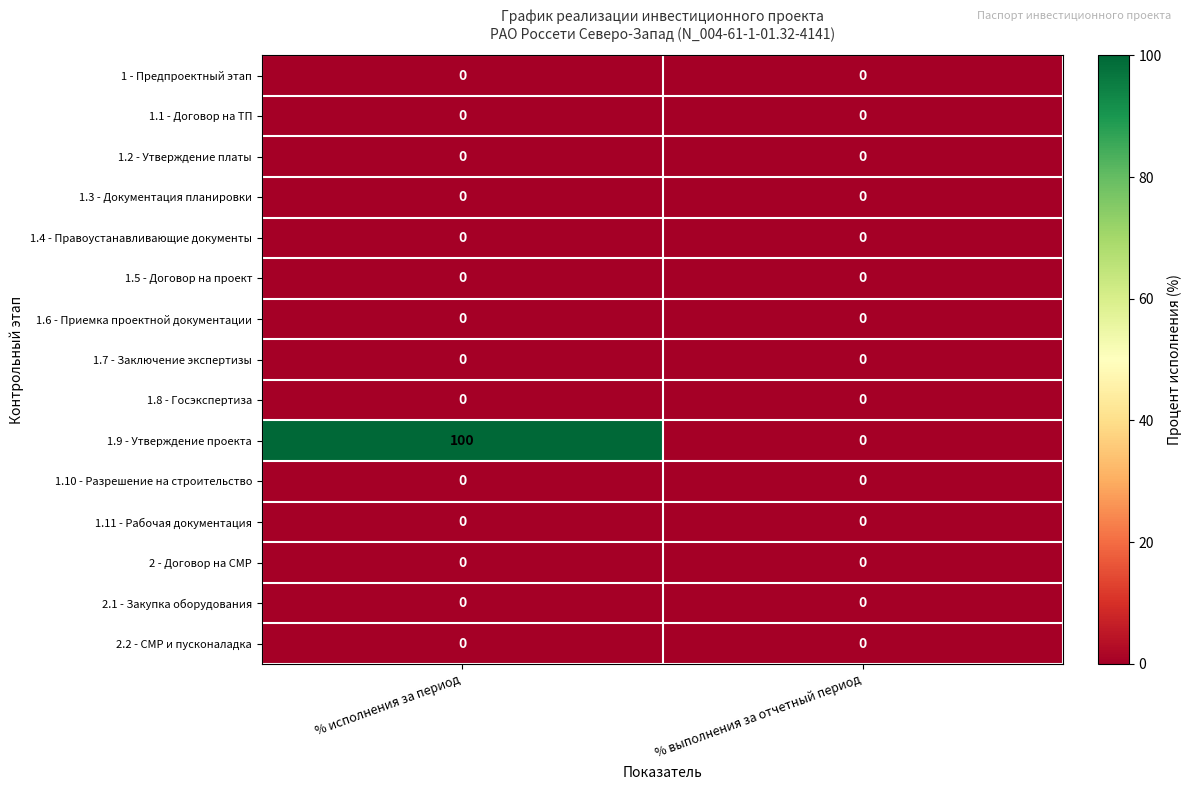

At which category is the sum across all series the highest?

% исполнения за период